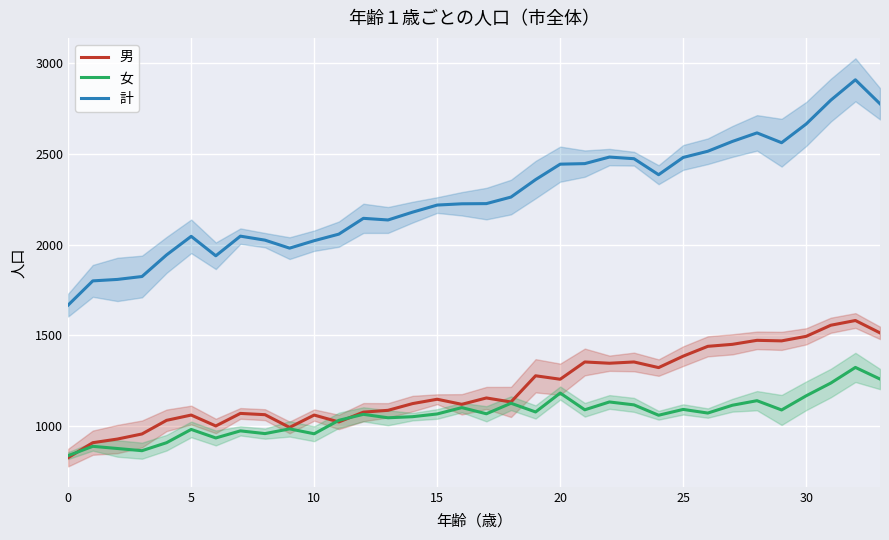

True or false: 計 and 男 intersect in this chart.

False